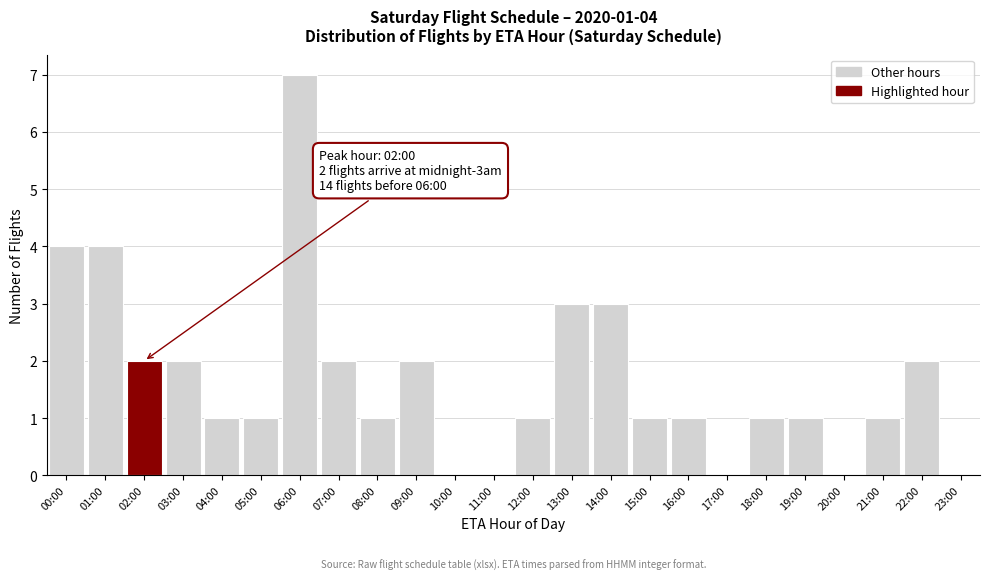

The chart shows a value of -3 at 17:00. True or false?

False